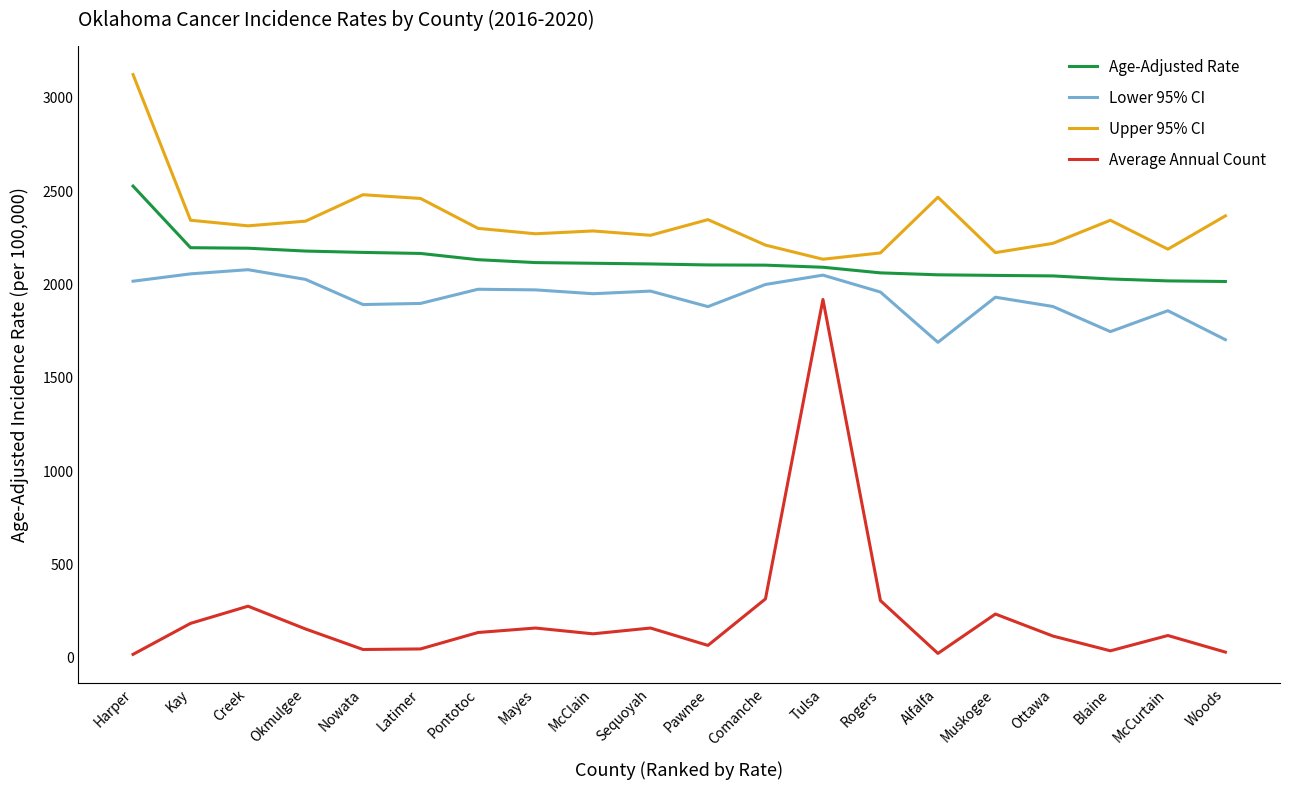

How many lines are shown in the chart?

4